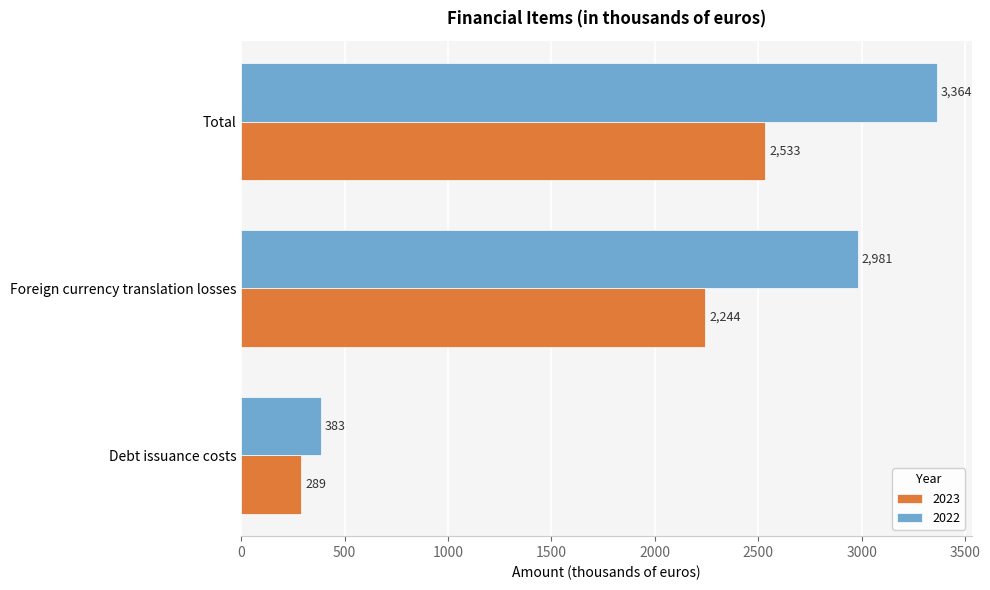

What is the maximum value for 2022?

3364